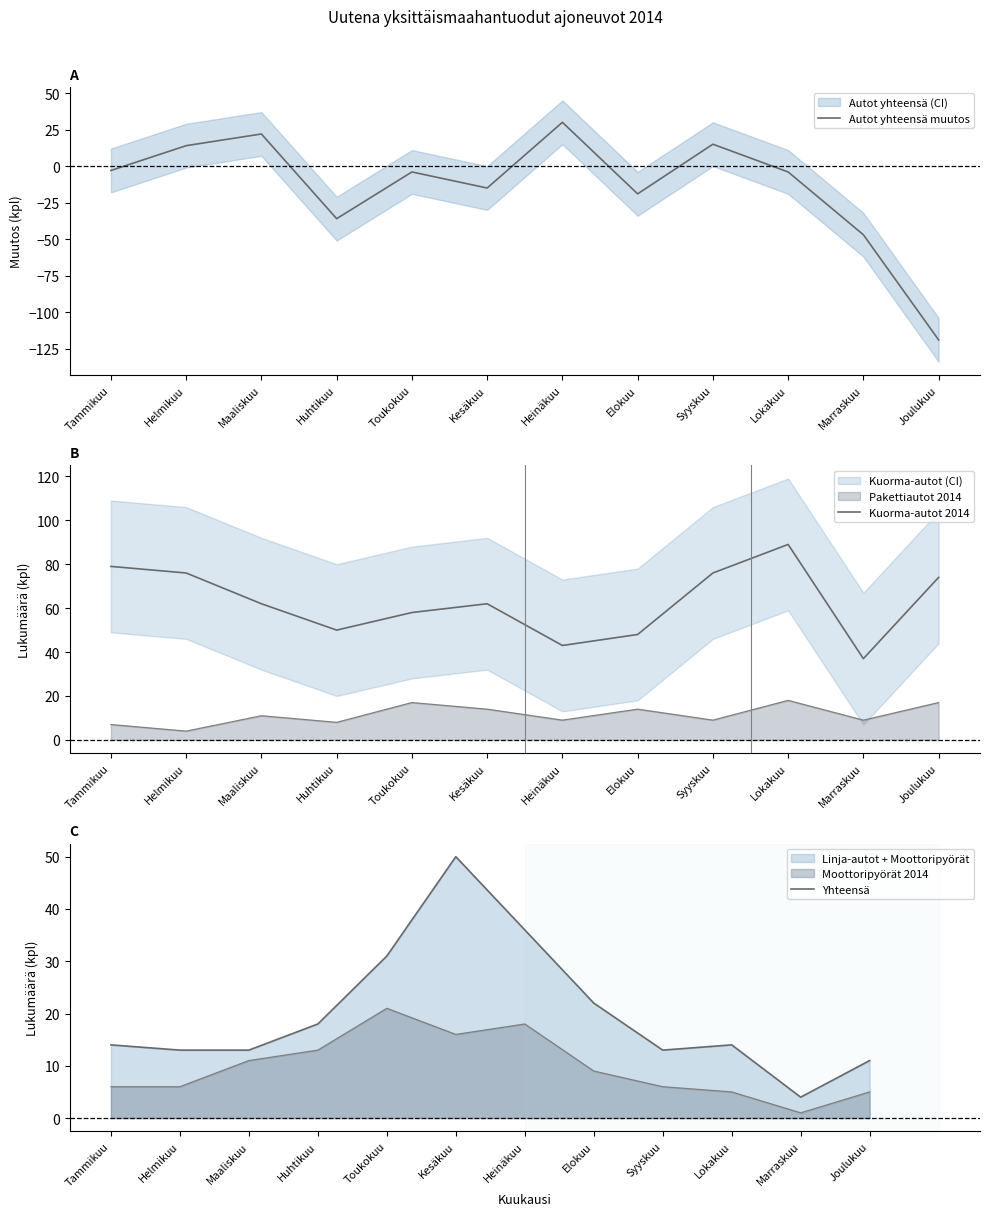

What is the difference between the maximum and minimum values in the Autot yhteensä muutos series?

149